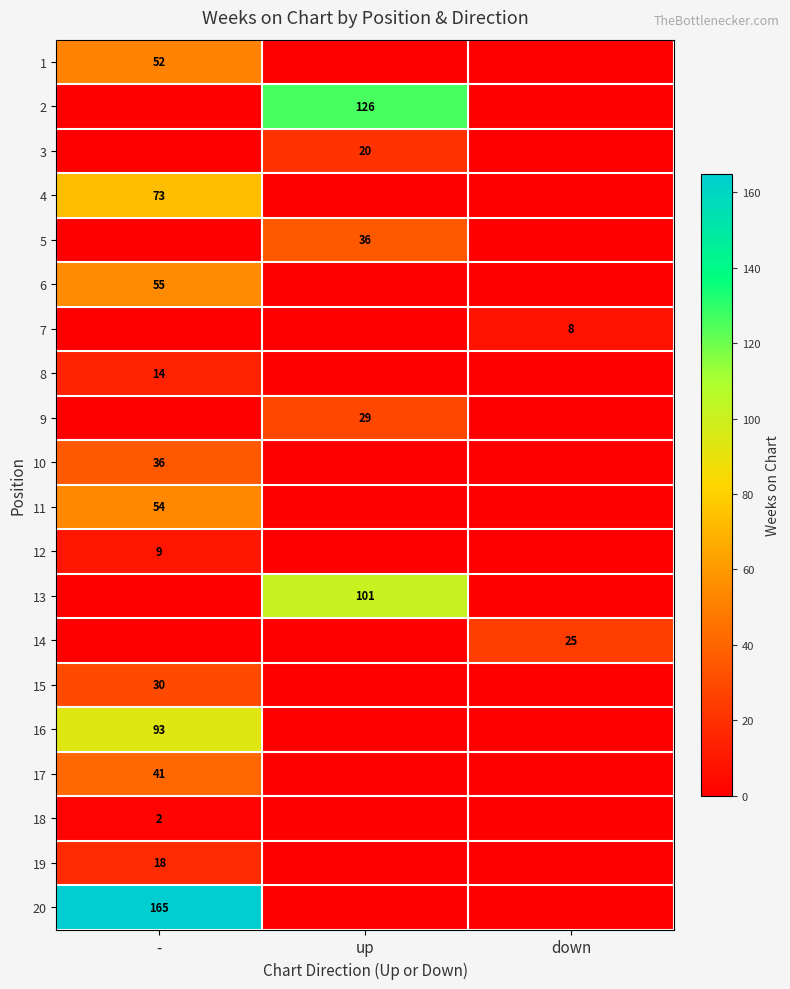

The value of 14 at down is 17. True or false?

False